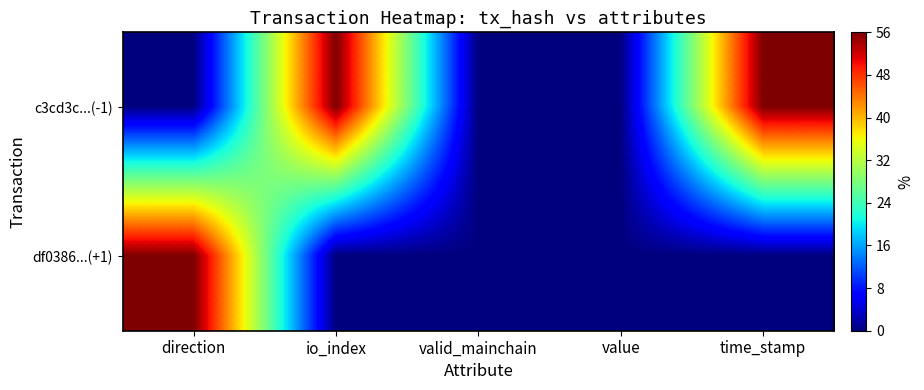

List the series in order of their peak value, highest first.

c3cd3c...(-1), df0386...(+1)